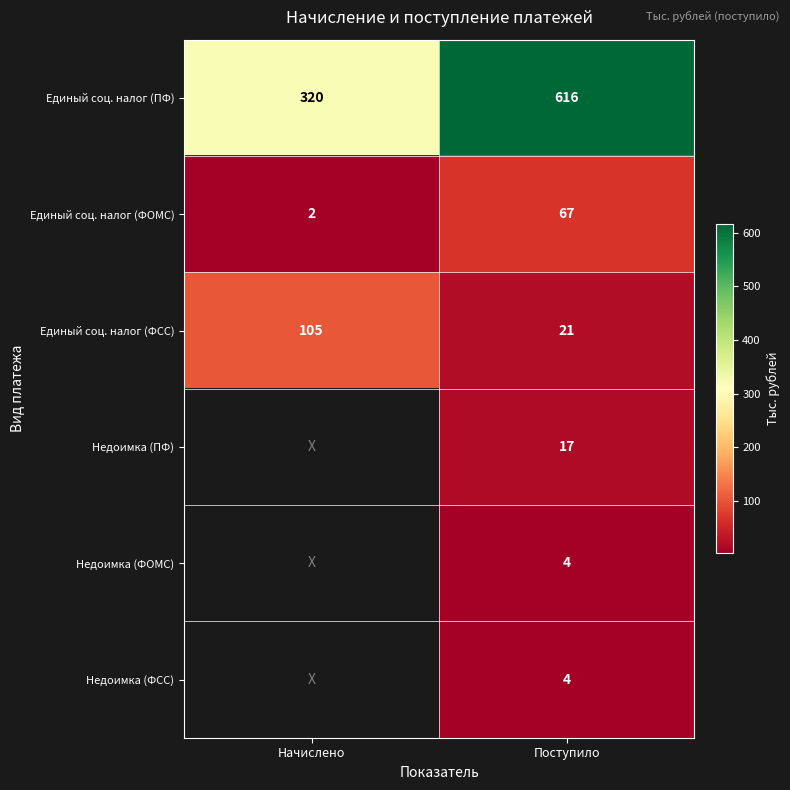

What is the difference between the highest and lowest values at Поступило?

612